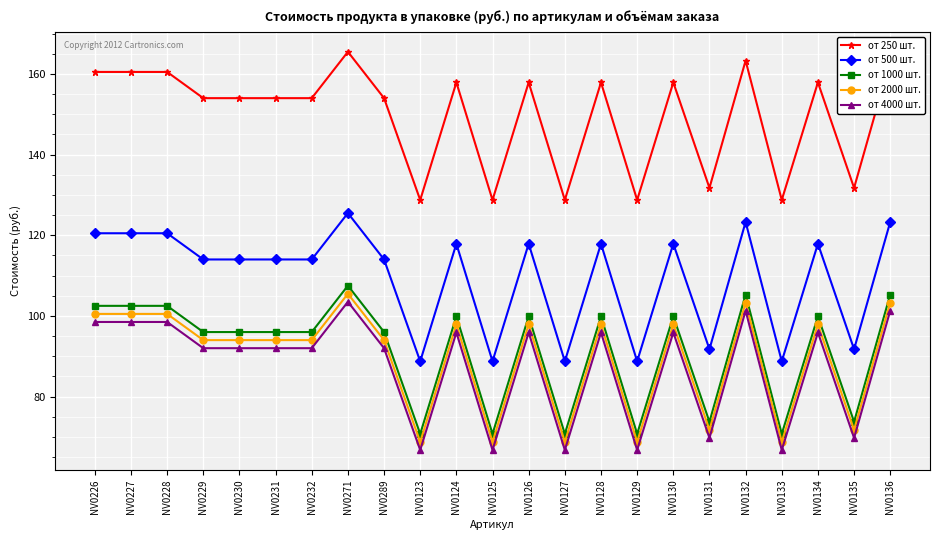

The от 250 шт. series shows 235.6 at NV0136. True or false?

False